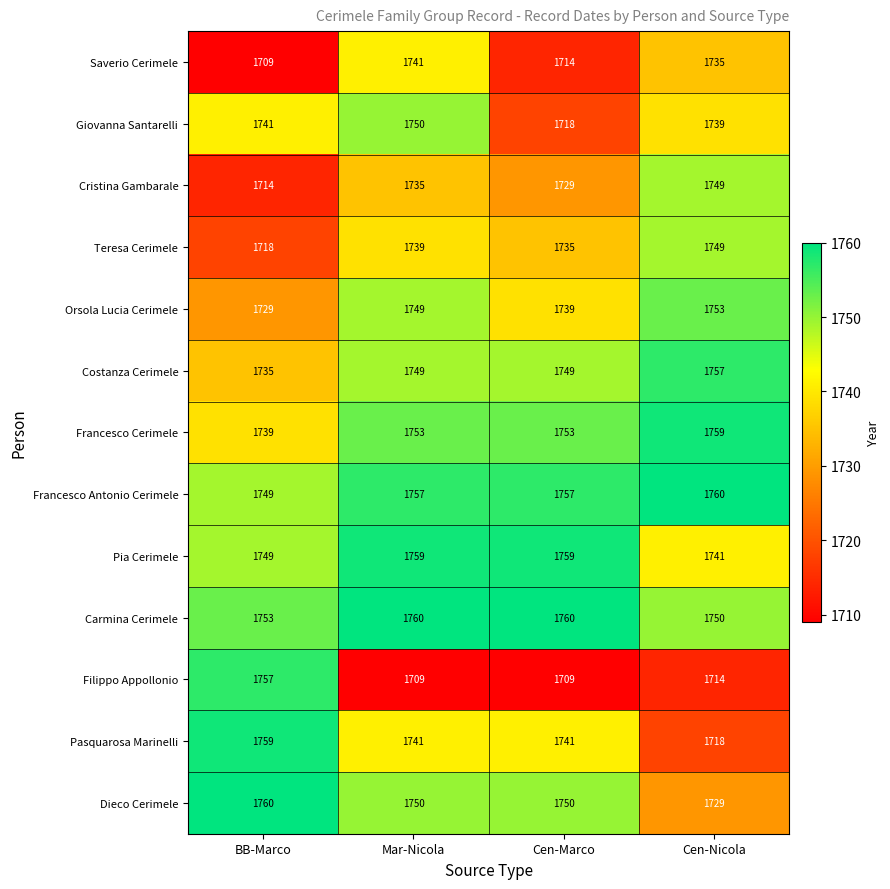

Which series has the widest spread of values?

Filippo Appollonio